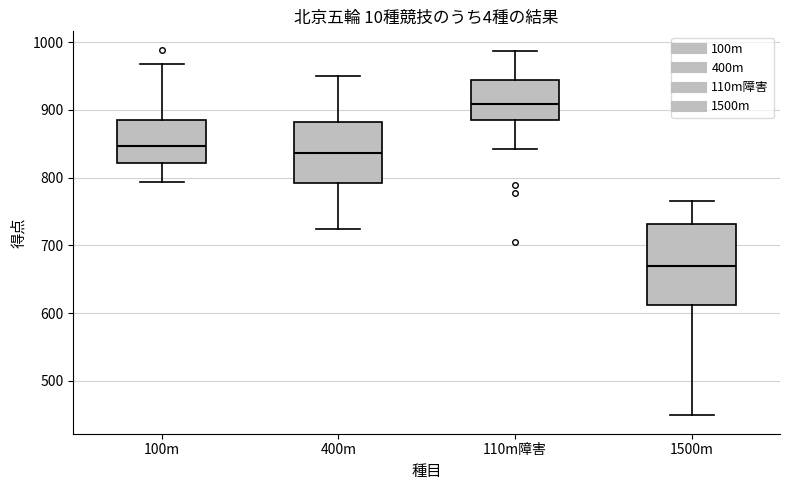

Reading left to right, transcribe this box plot: for each box, give where its median line is, the range the box spans, and where its two whiskers end, as read against the y-axis. The values are not printed on the chart, so give them approximately, as read against the axis.

100m: median 850, box 820 to 880, whiskers 790 to 970
400m: median 840, box 790 to 880, whiskers 720 to 950
110m障害: median 910, box 890 to 940, whiskers 840 to 990
1500m: median 670, box 610 to 730, whiskers 450 to 770